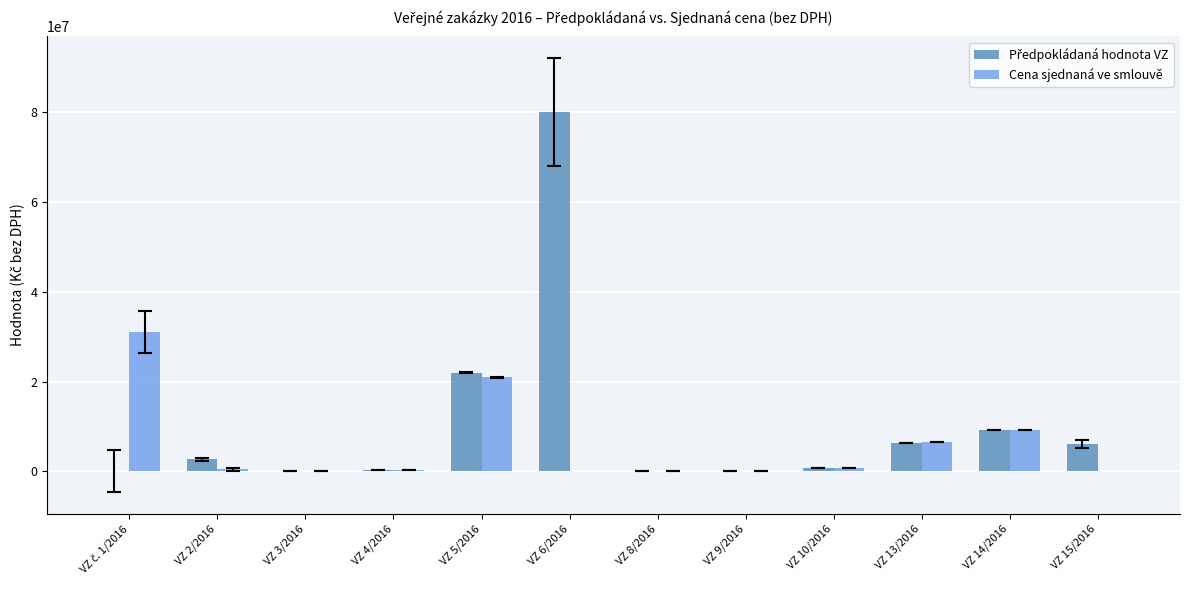

Which category has the highest value across all series?

VZ 6/2016